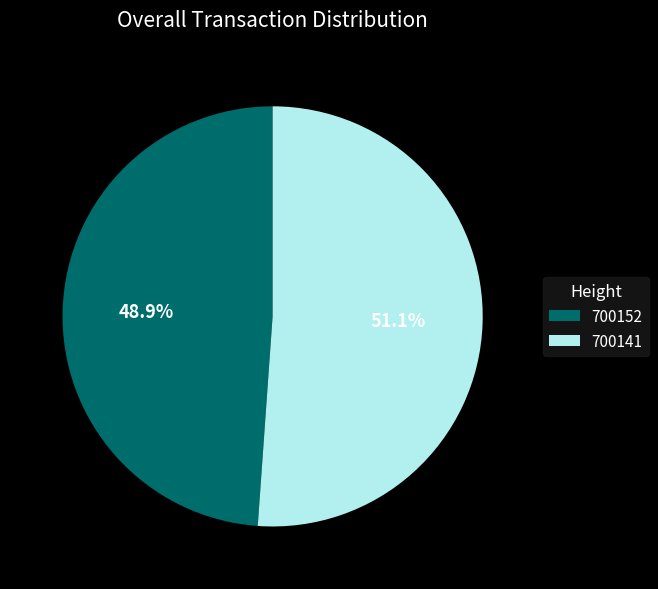

What is the largest slice in the pie chart?

700141